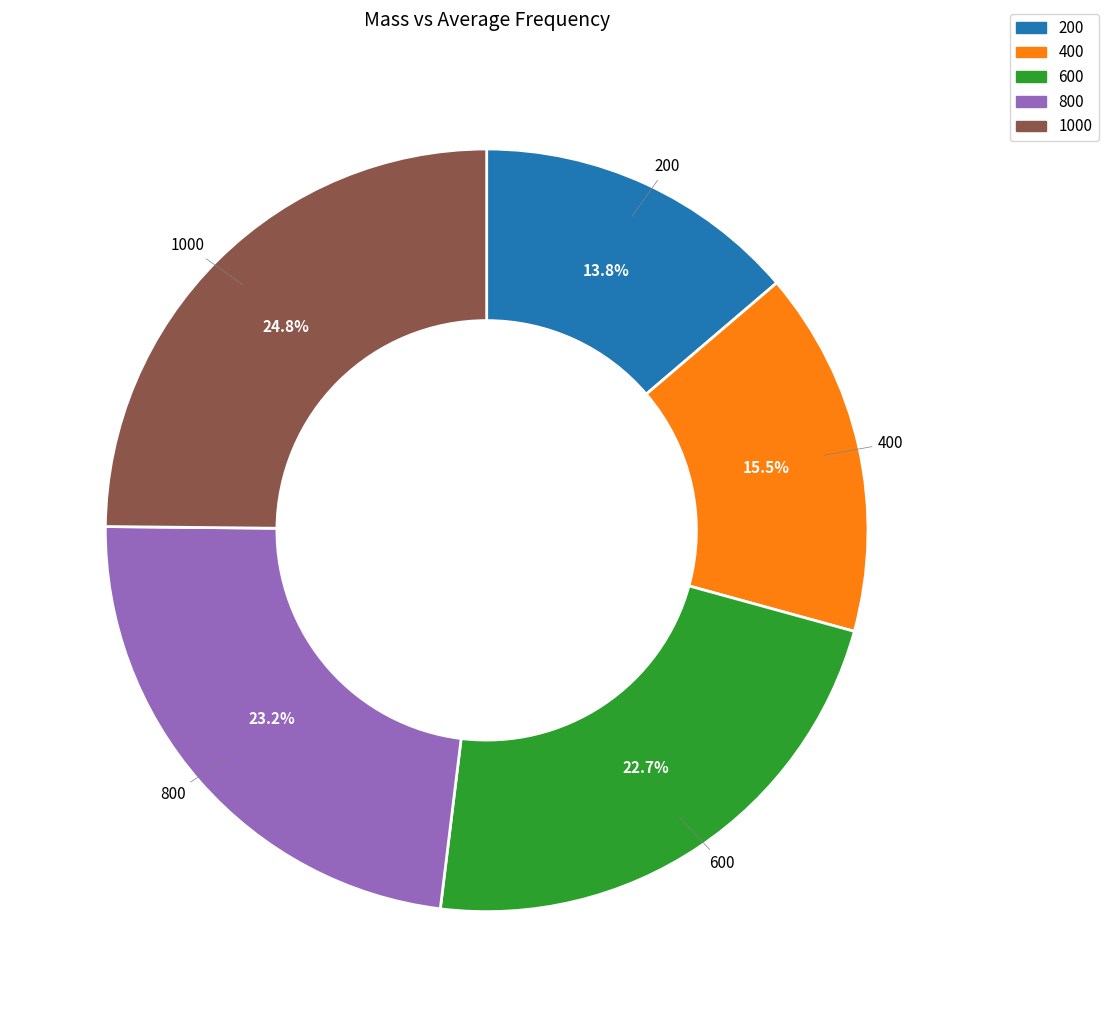

What is the total percentage of 200 and 400?

29.3%